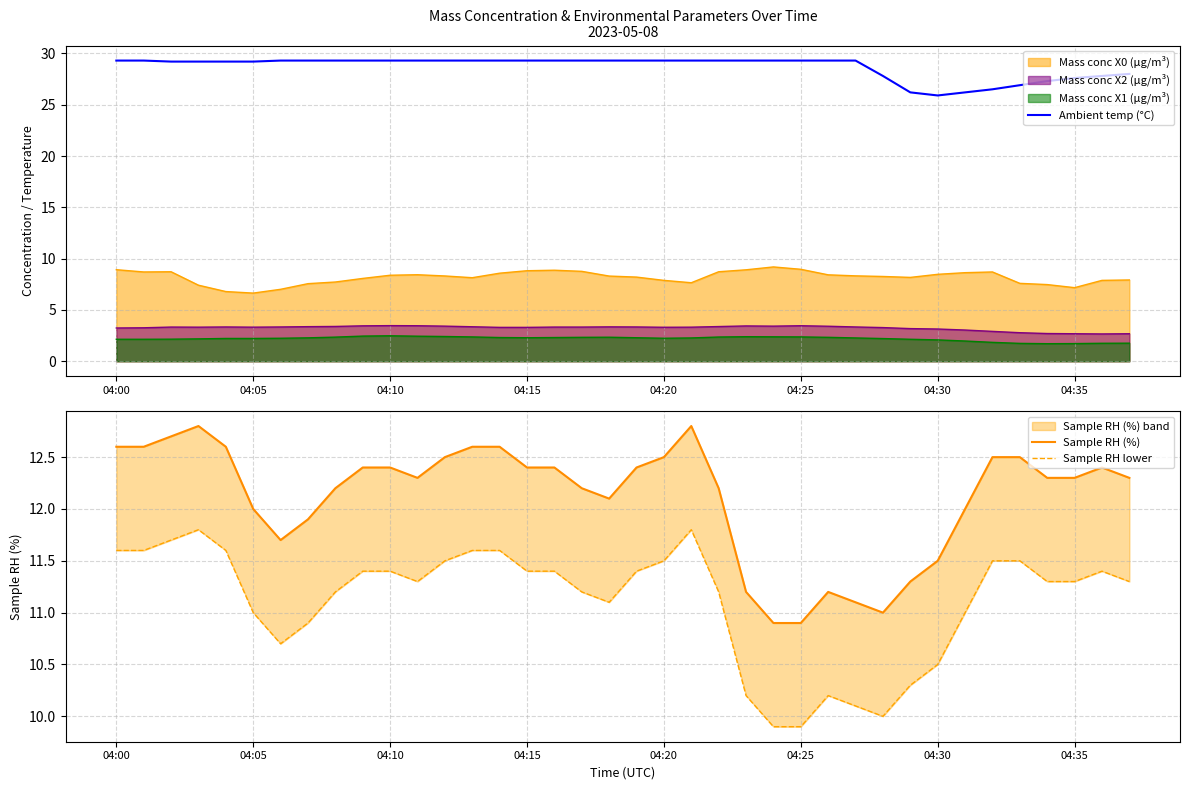

What is the maximum value for Sample RH (%)?

12.8